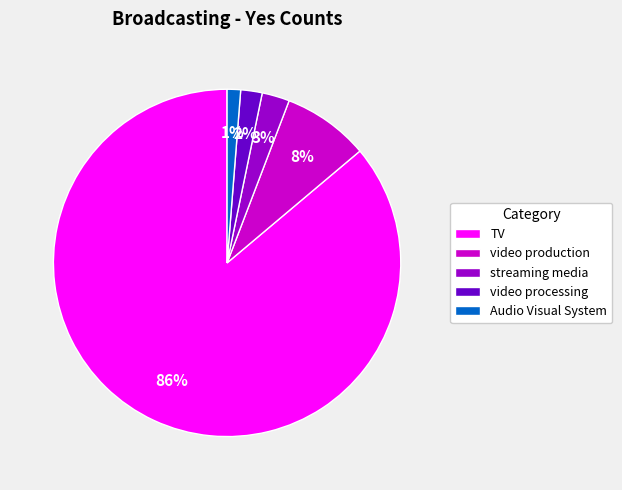

Rank the categories by value from highest to lowest.

TV, video production, streaming media, video processing, Audio Visual System